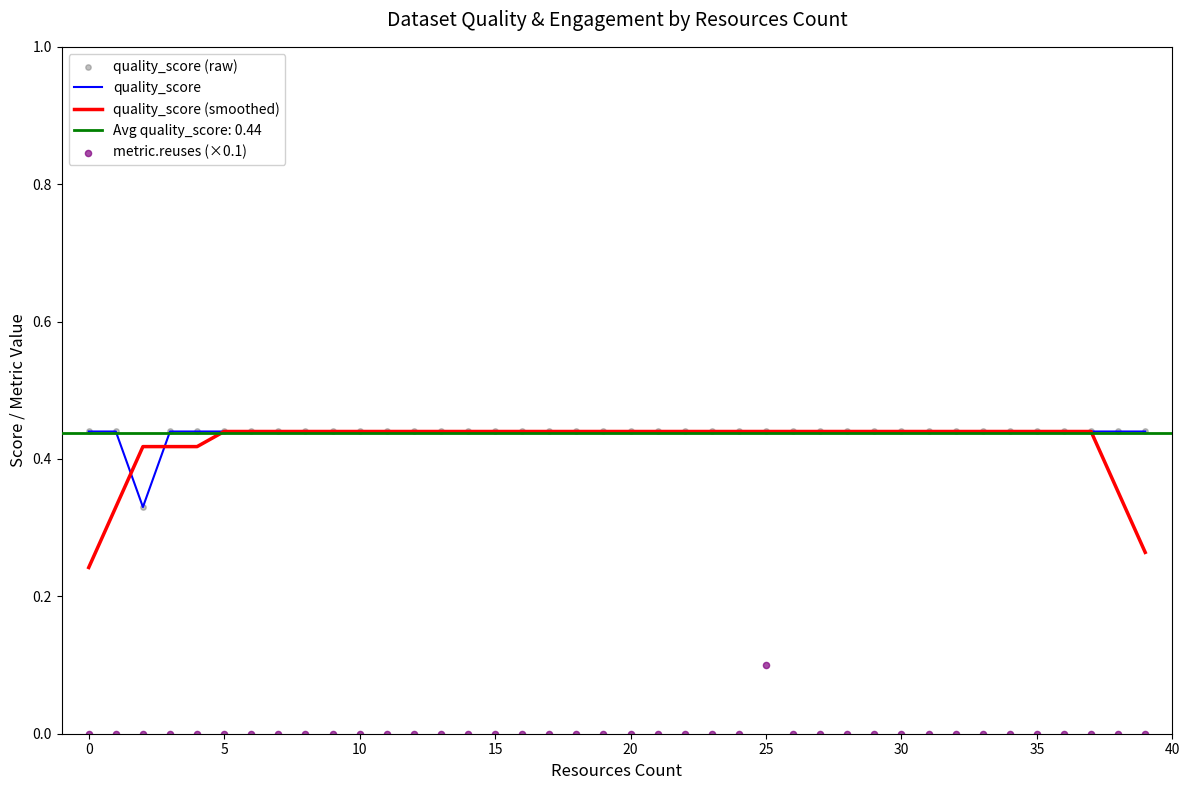

Which series contains the lowest Y value?

metric.reuses (×0.1)